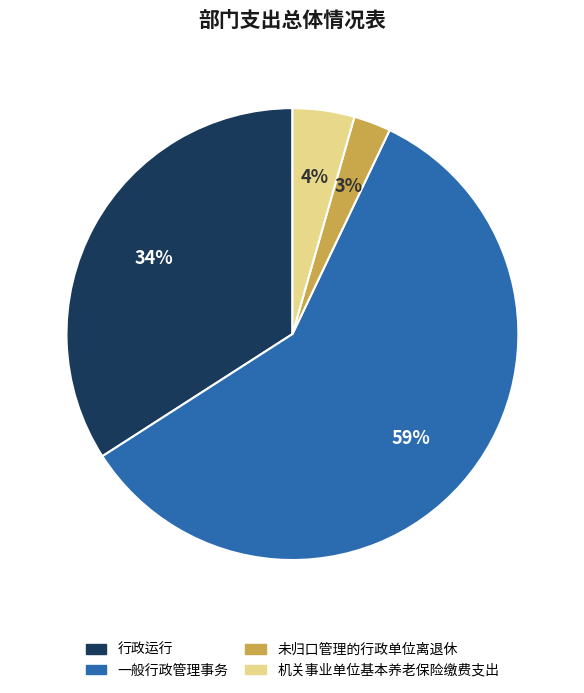

Which slice is the smallest?

未归口管理的行政单位离退休